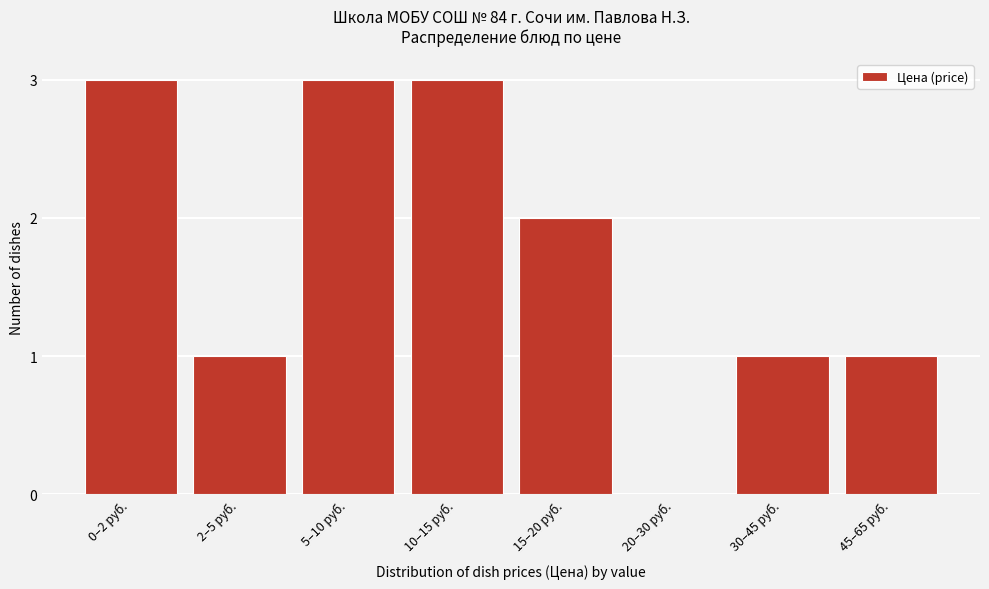

Reading left to right, list all the values displayed in this chart.

0–2 руб.=3	2–5 руб.=1	5–10 руб.=3	10–15 руб.=3	15–20 руб.=2	20–30 руб.=0	30–45 руб.=1	45–65 руб.=1